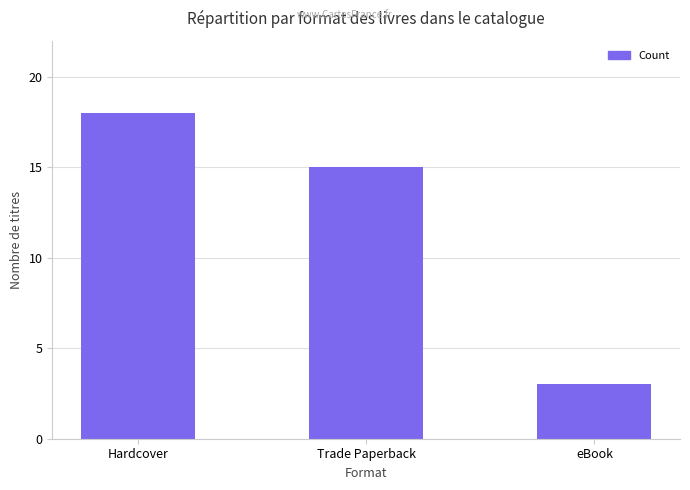

Are the bars horizontal?

No